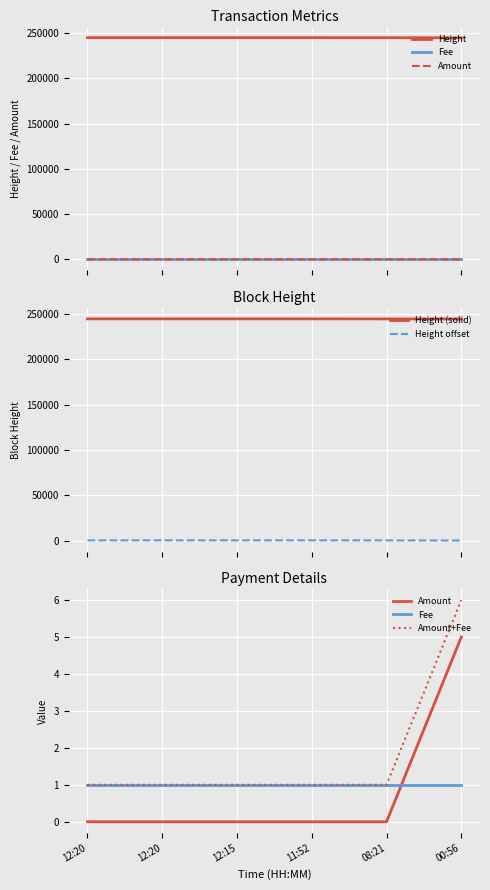

True or false: Amount+Fee and Height intersect in this chart.

False